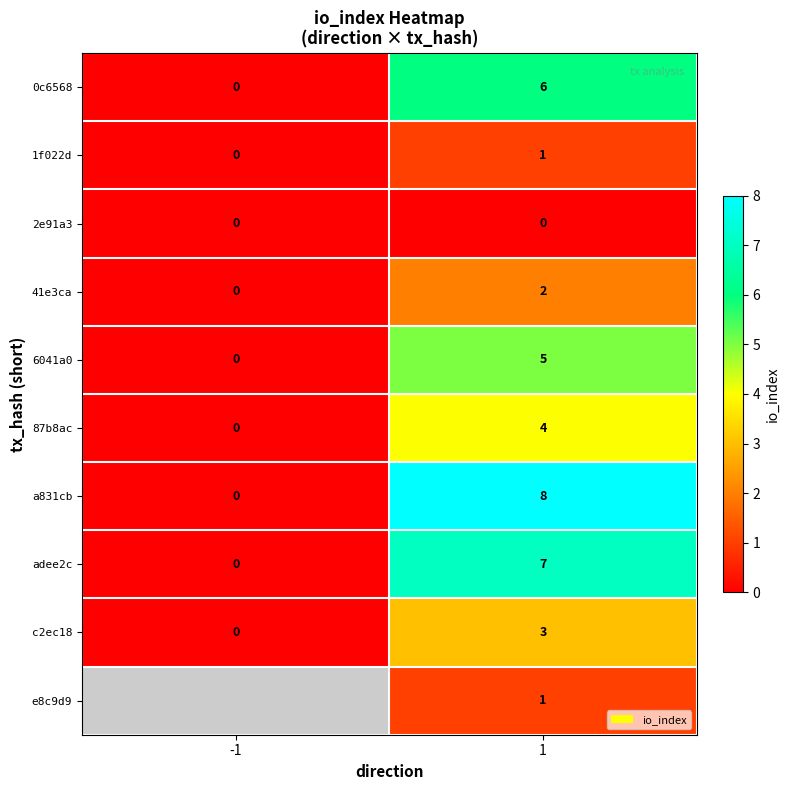

What is the total value across all series at 1?

37